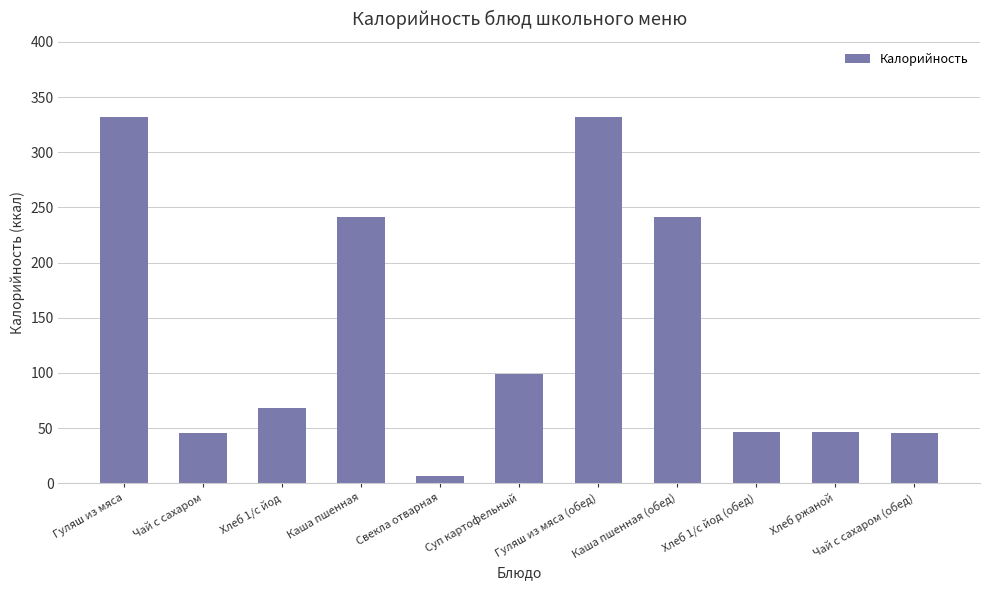

What is the value of the 3rd bar from the left?

68.4